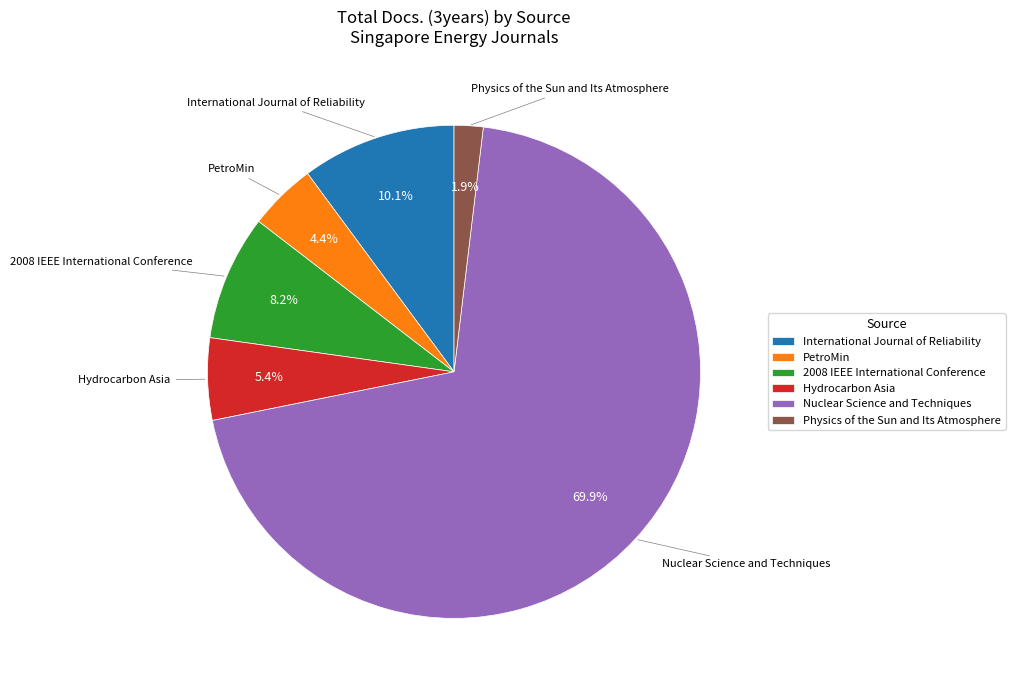

To the nearest percent, what is the difference between the Physics of the Sun and Its Atmosphere and PetroMin slice percentages?

3%